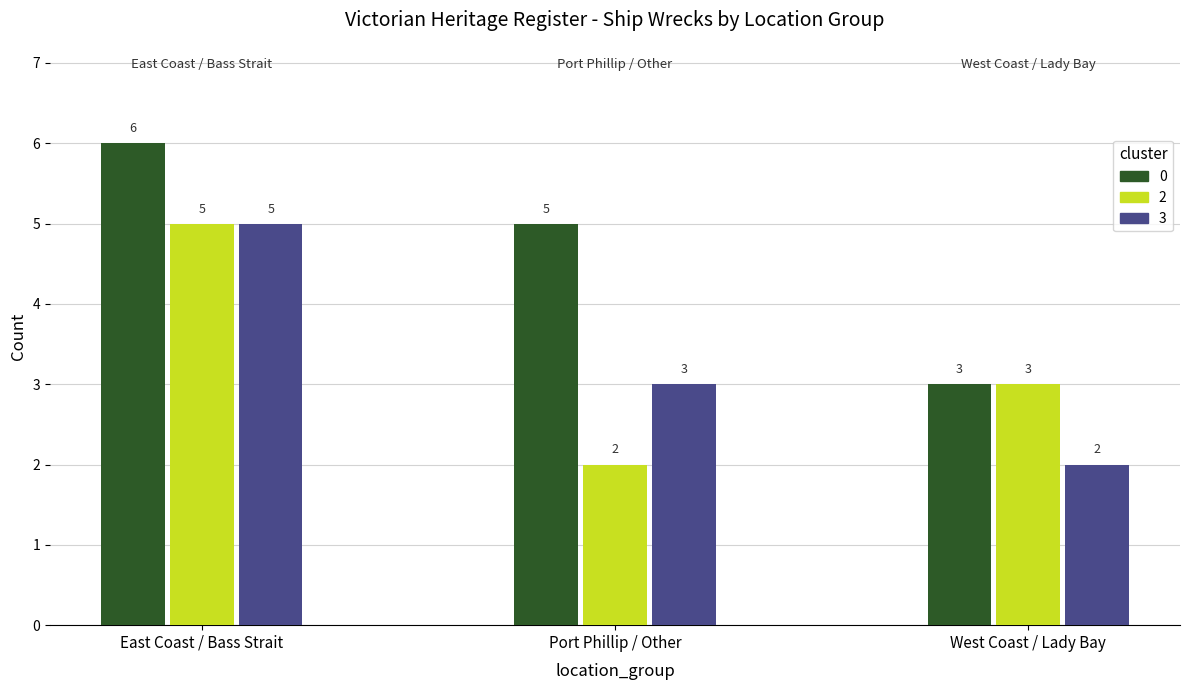

Reading left to right, extract all data points from this chart.

0: 6	5	3
2: 5	2	3
3: 5	3	2